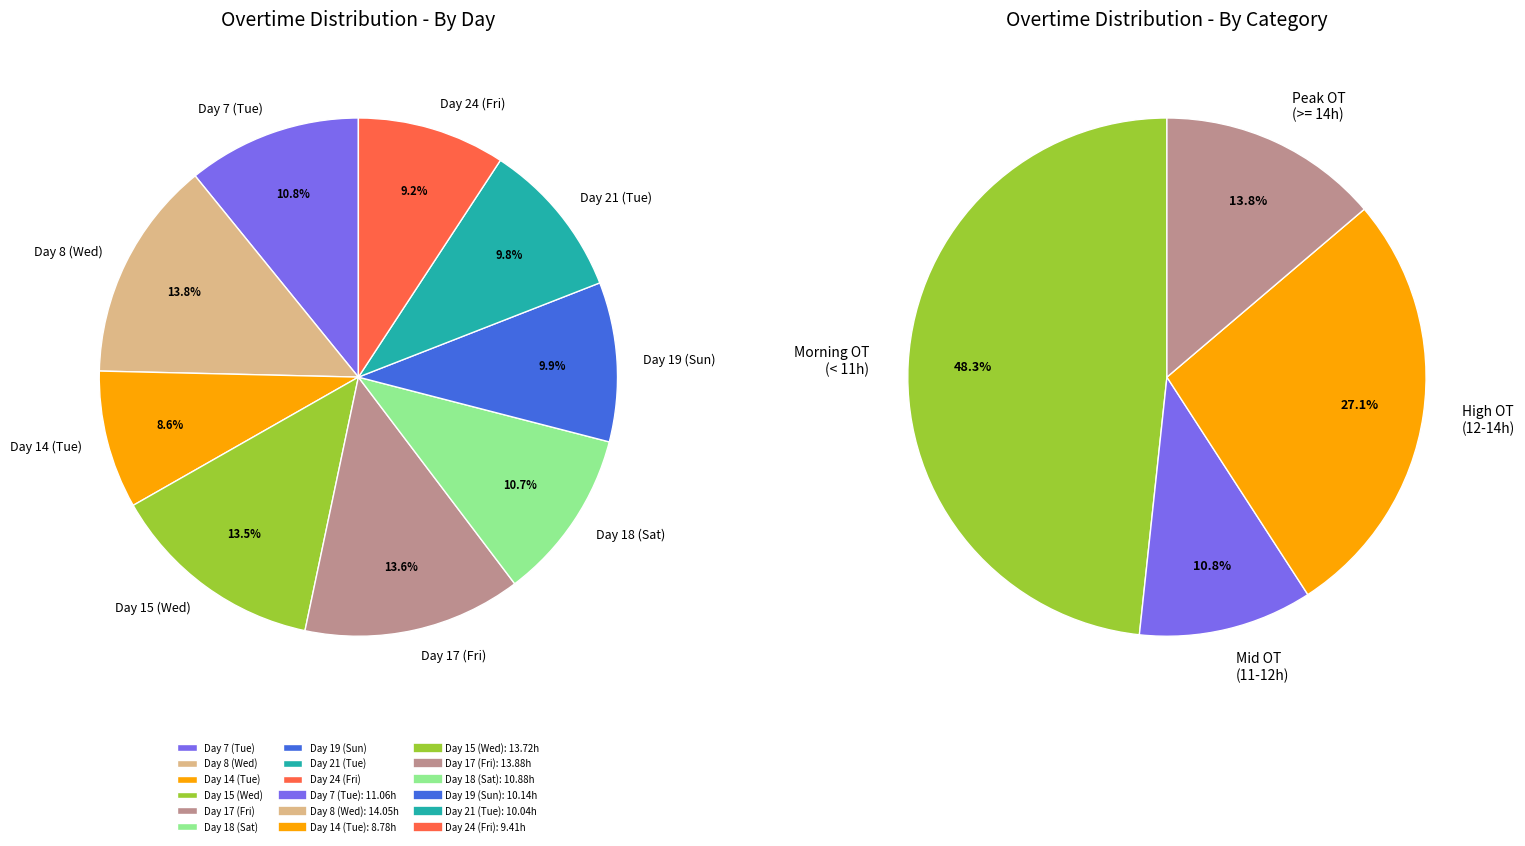

To the nearest percent, what is the average slice percentage?

11%